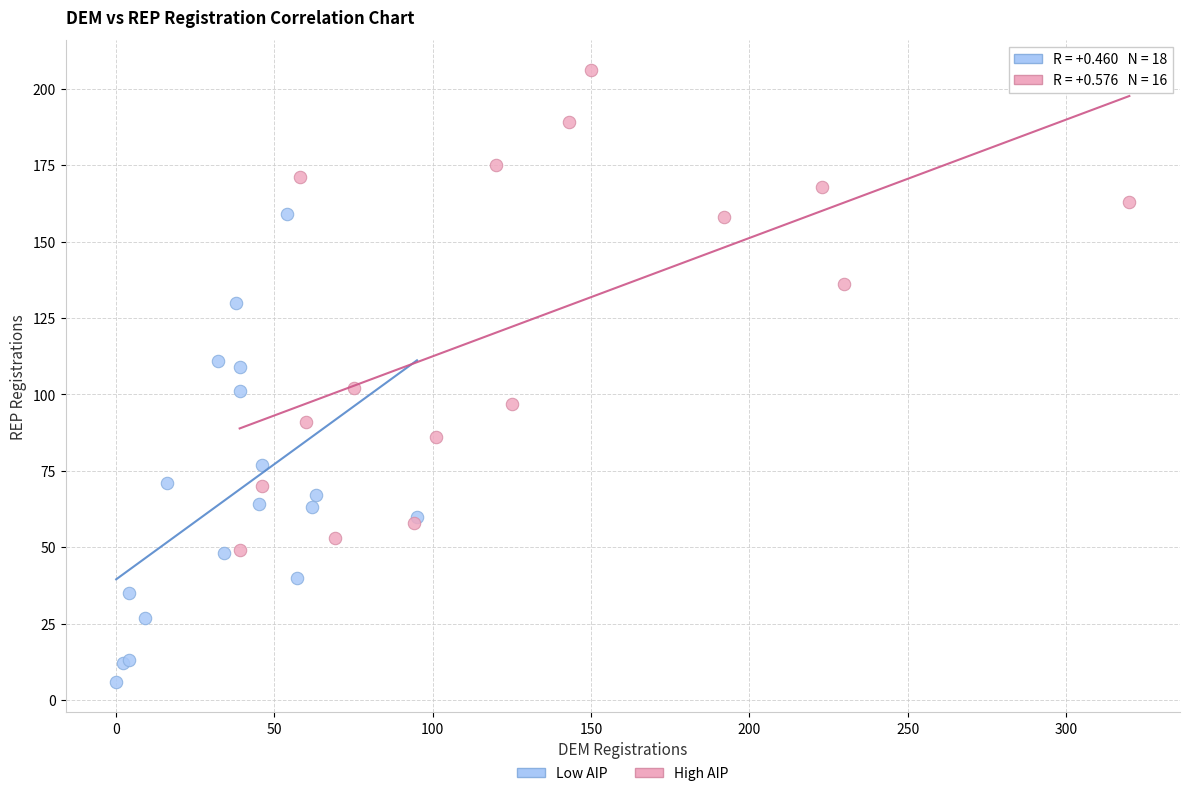

Which series contains the lowest Y value?

Low AIP